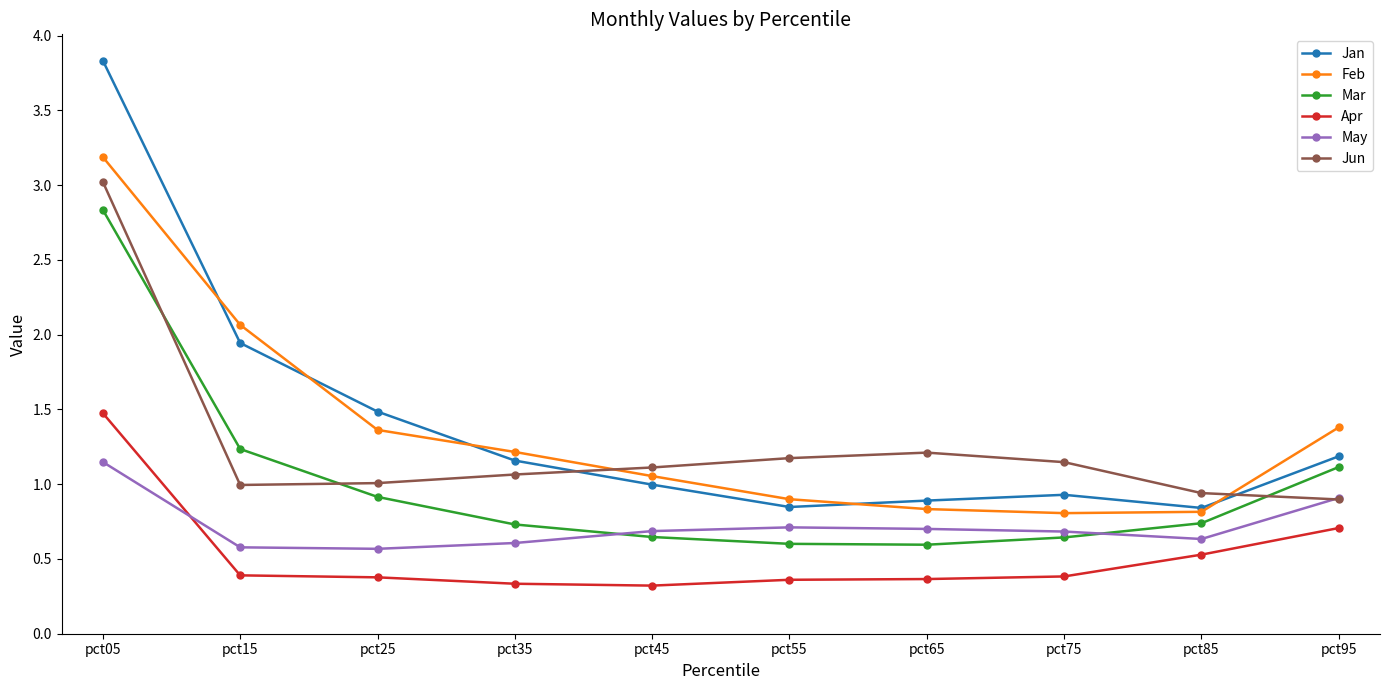

Does the chart display data point markers on the line(s)?

Yes